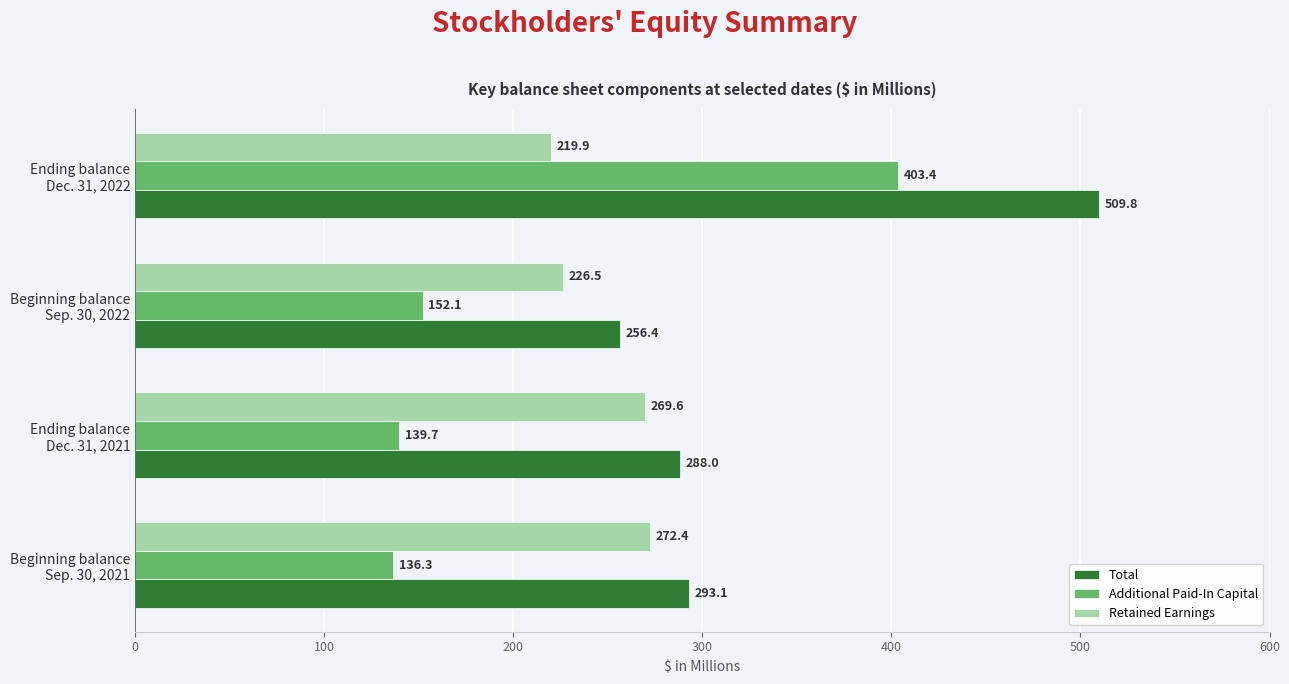

Which series has the widest spread of values?

Additional Paid-In Capital